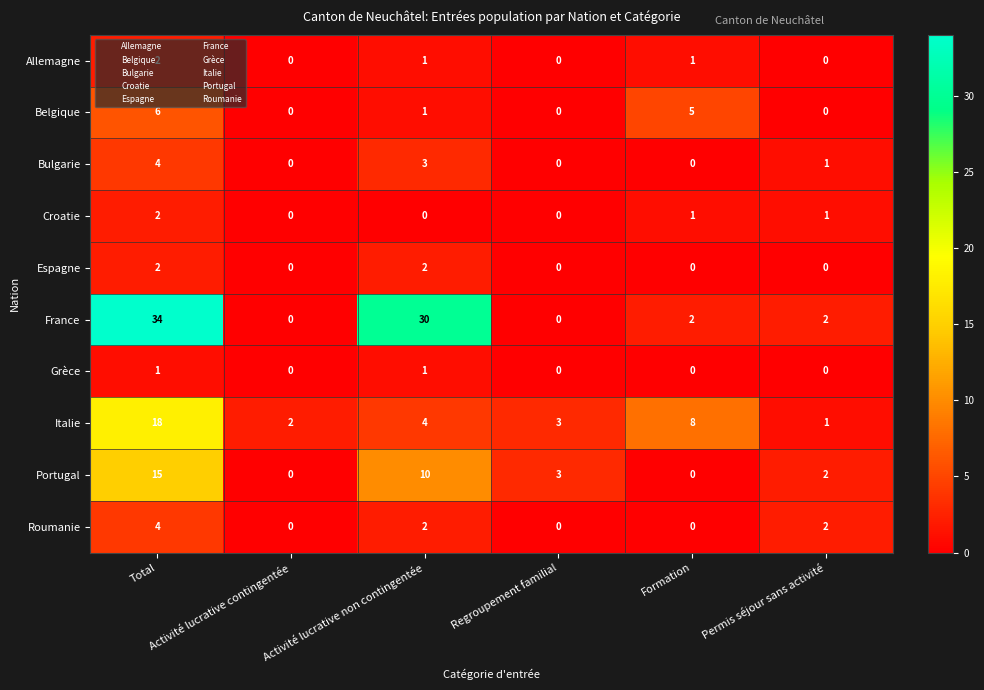

Count the number of categories in the chart.

6